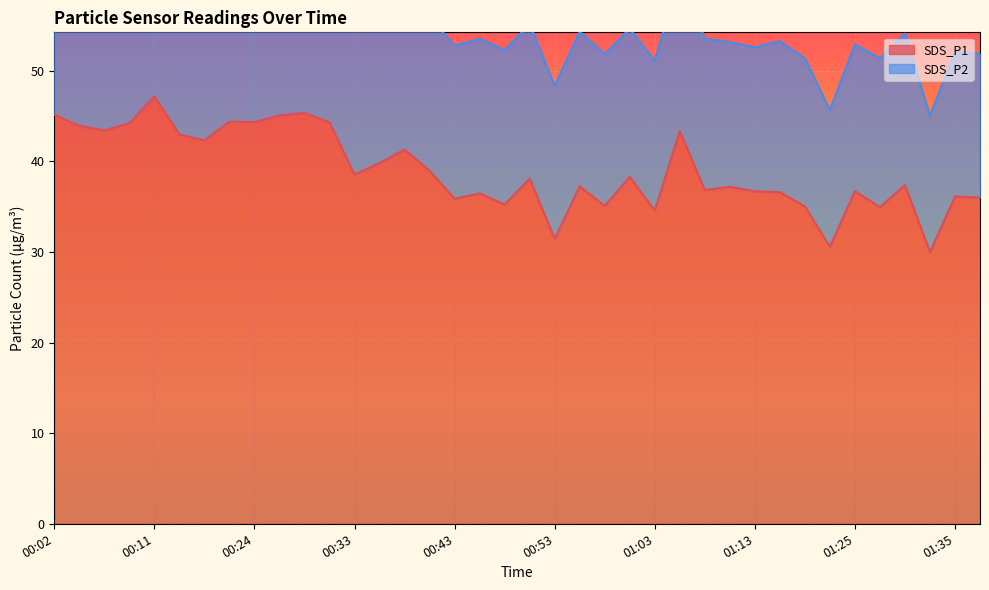

Where does the data first go above 38?

00:02